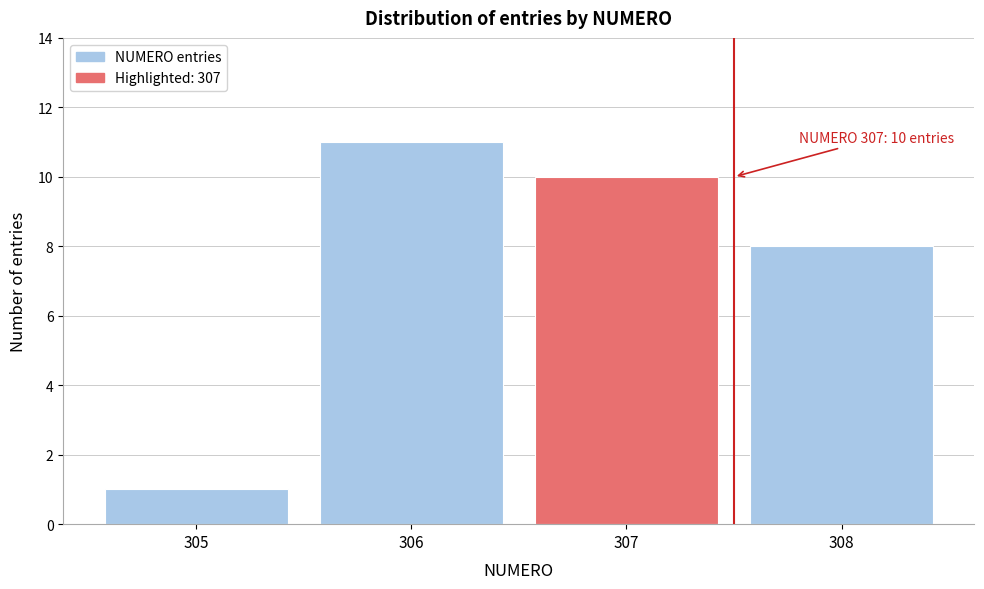

Reading left to right, what are all the values shown in this chart?

305=1	306=11	307=10	308=8